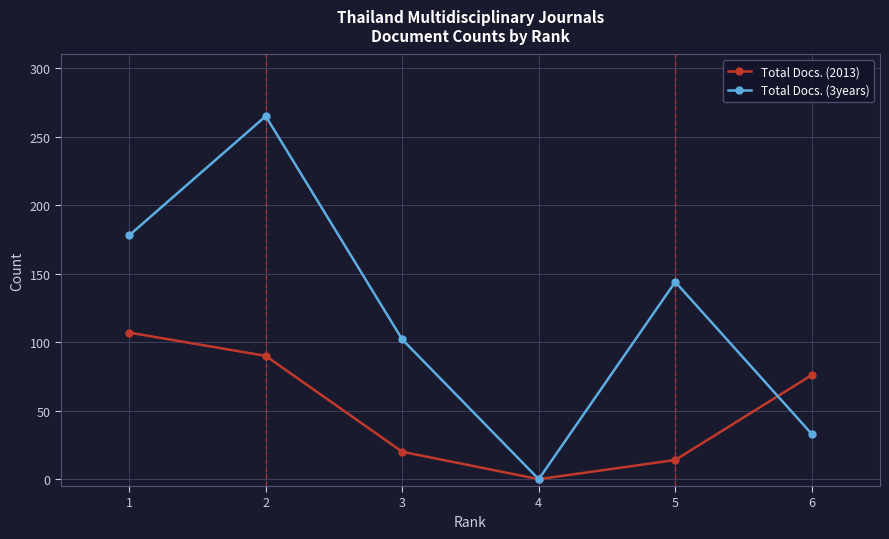

At which category does Total Docs. (3years) reach its first local peak?

2